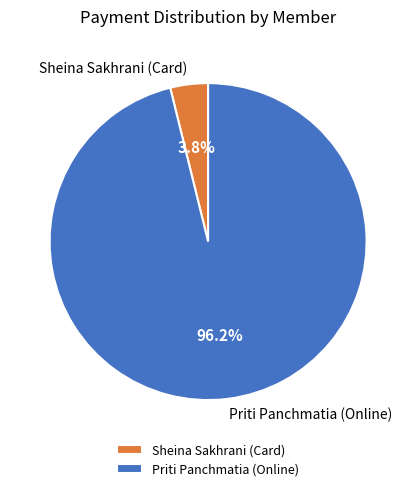

Is it true that Priti Panchmatia (Online) is 96% of the pie?

True